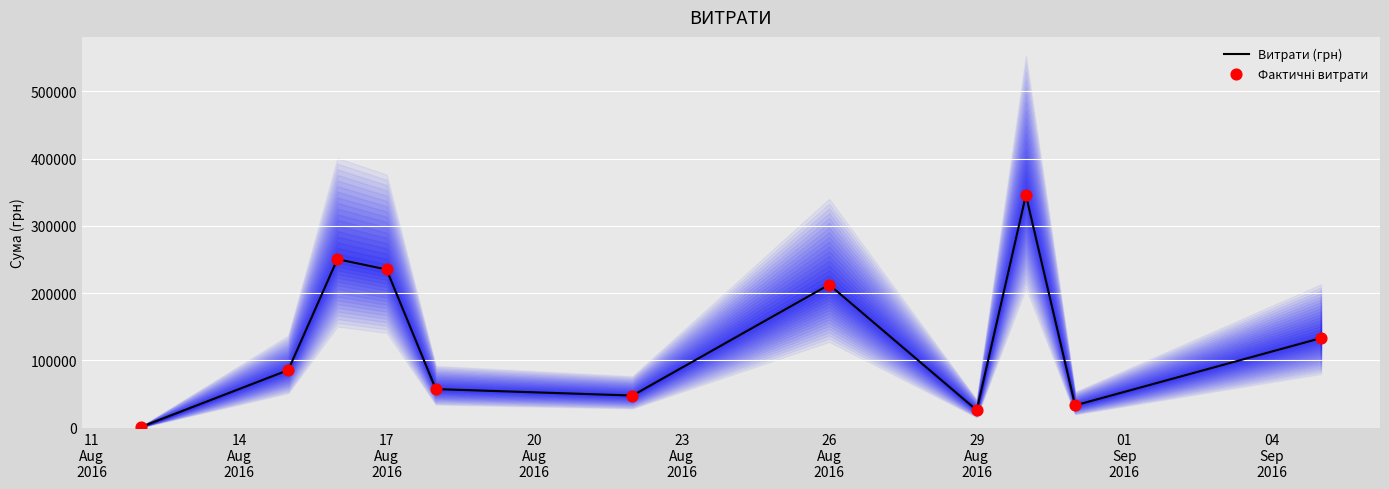

Is the value of Фактичні витрати at 23
Aug
2016 greater than the value of Витрати (грн) at 20
Aug
2016?

No